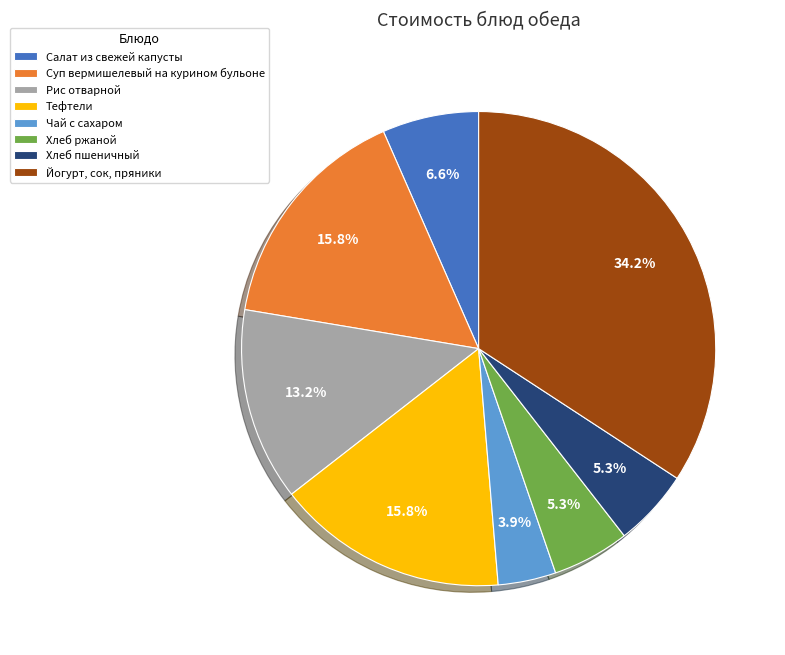

Is there a majority slice in this chart?

No